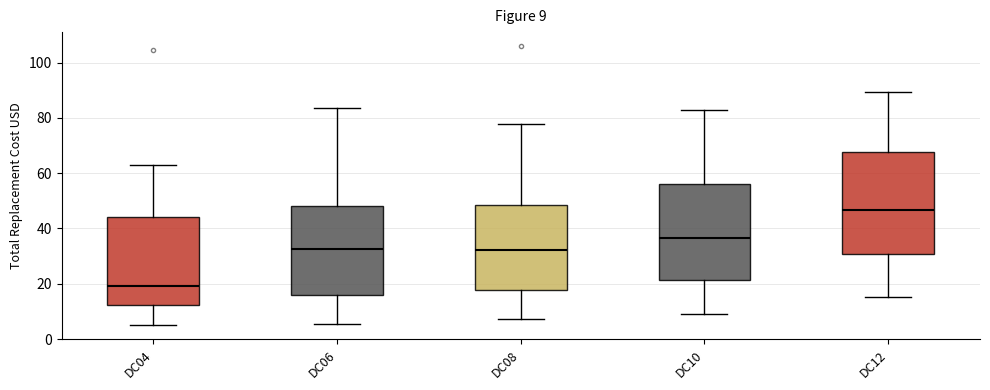

Comparing the boxes themselves (not the whiskers), which one is the tallest?

DC12